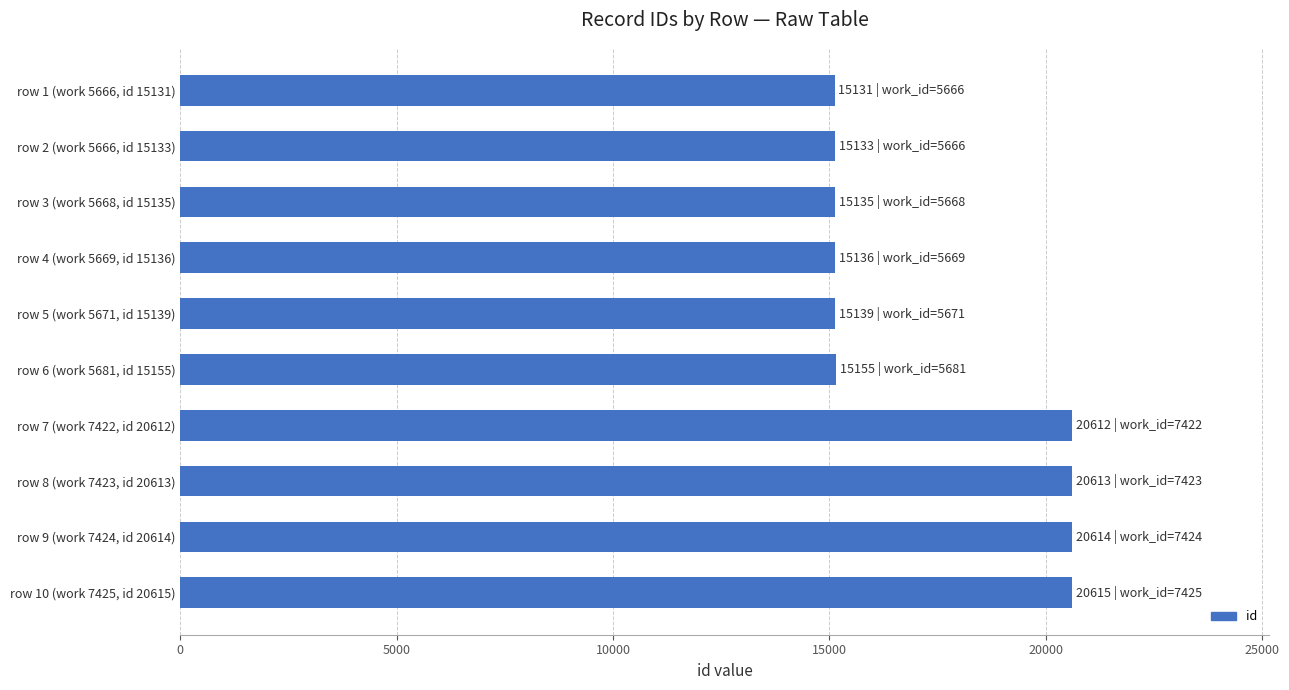

What is the label of the 5th bar from the bottom?

row 6 (work 5681, id 15155)